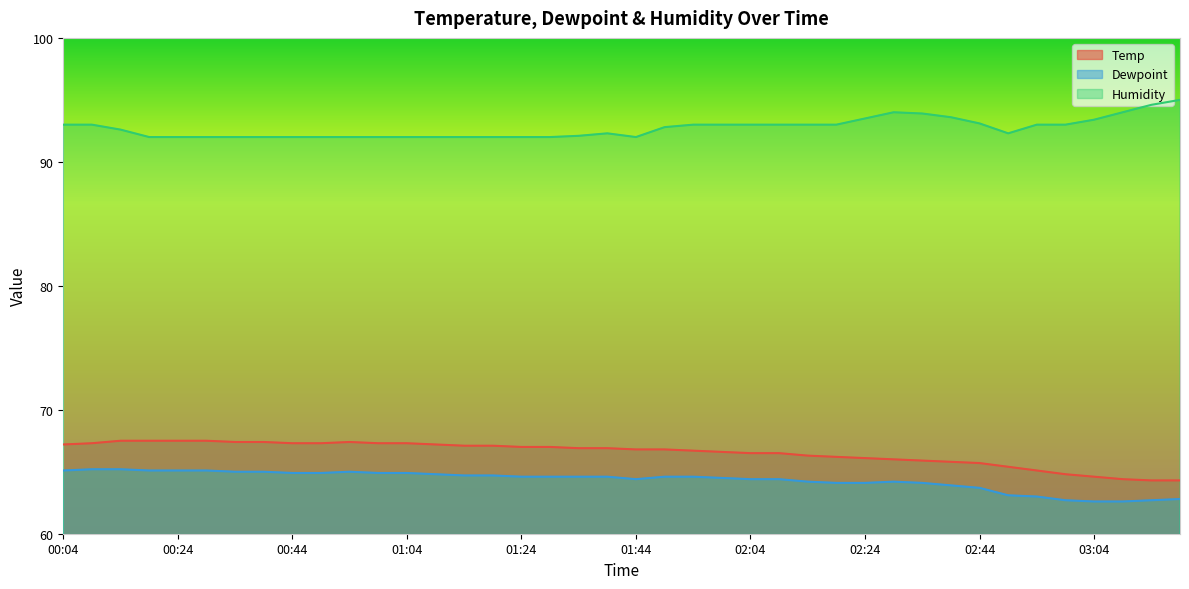

How many data points in Dewpoint are above 64?

31